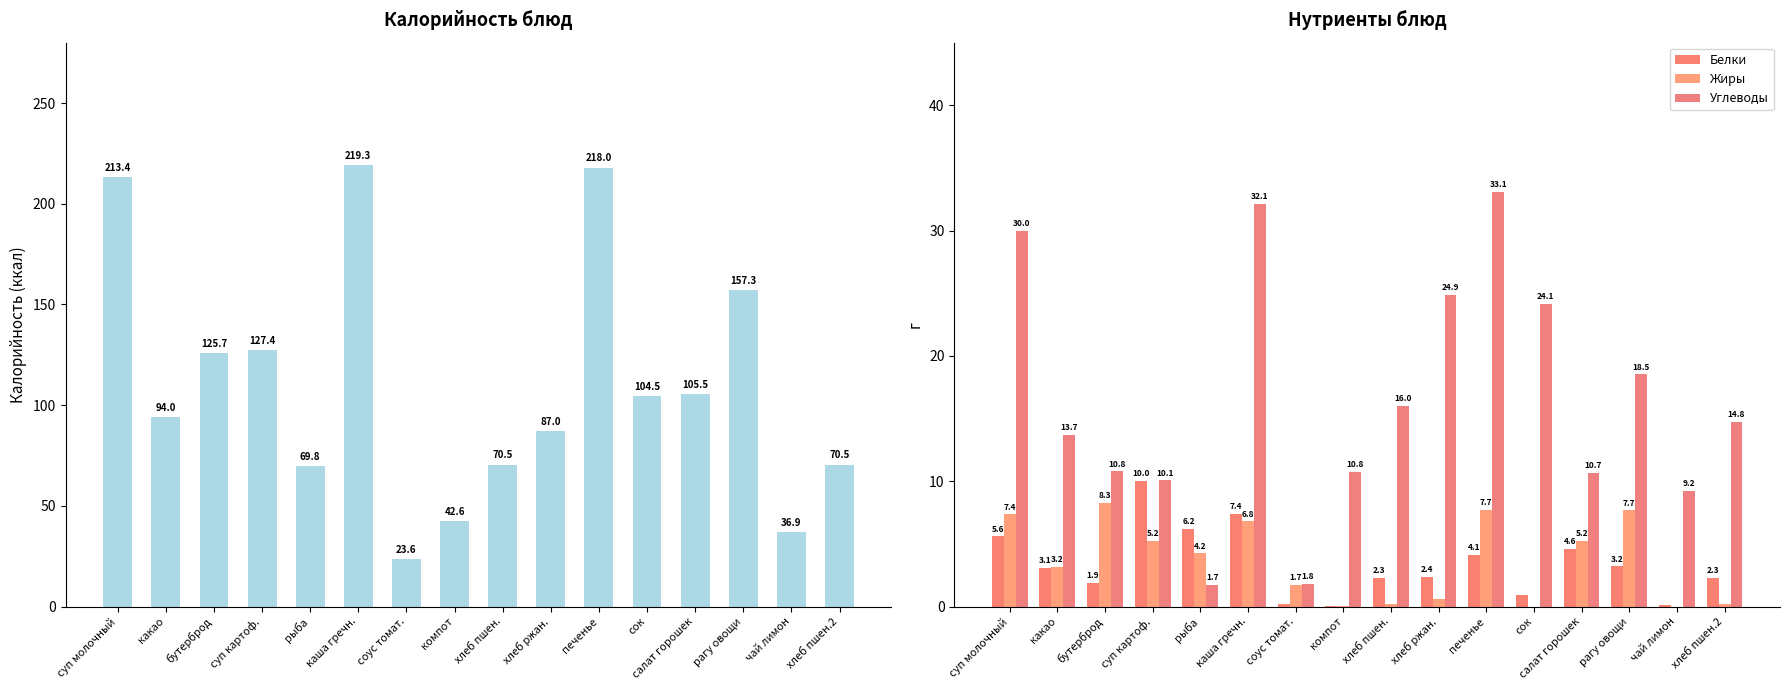

Reading right to left, what are all the values shown in this chart?

Калорийность: 70.5	36.9	157.3	105.5	104.5	218.0	87.0	70.5	42.6	23.6	219.3	69.8	127.4	125.7	94.0	213.4
Белки: 2.3	0.1	3.2	4.6	0.9	4.1	2.4	2.3	0.1	0.2	7.4	6.2	10.0	1.9	3.1	5.6
Жиры: 0.2	0.0	7.7	5.2	0.0	7.7	0.6	0.2	0.1	1.7	6.8	4.2	5.2	8.3	3.2	7.4
Углеводы: 14.8	9.2	18.5	10.7	24.1	33.1	24.9	16.0	10.8	1.8	32.1	1.7	10.1	10.8	13.7	30.0